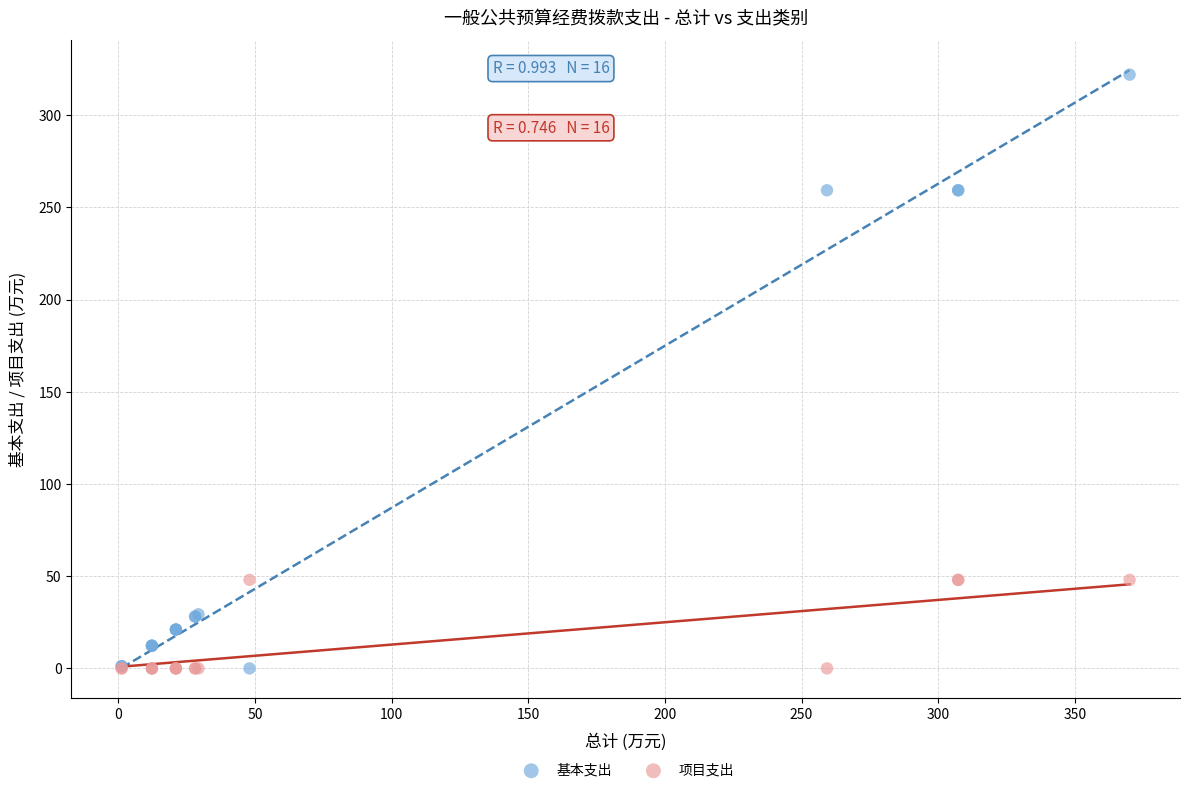

What are all the series names shown in the legend?

基本支出, 项目支出